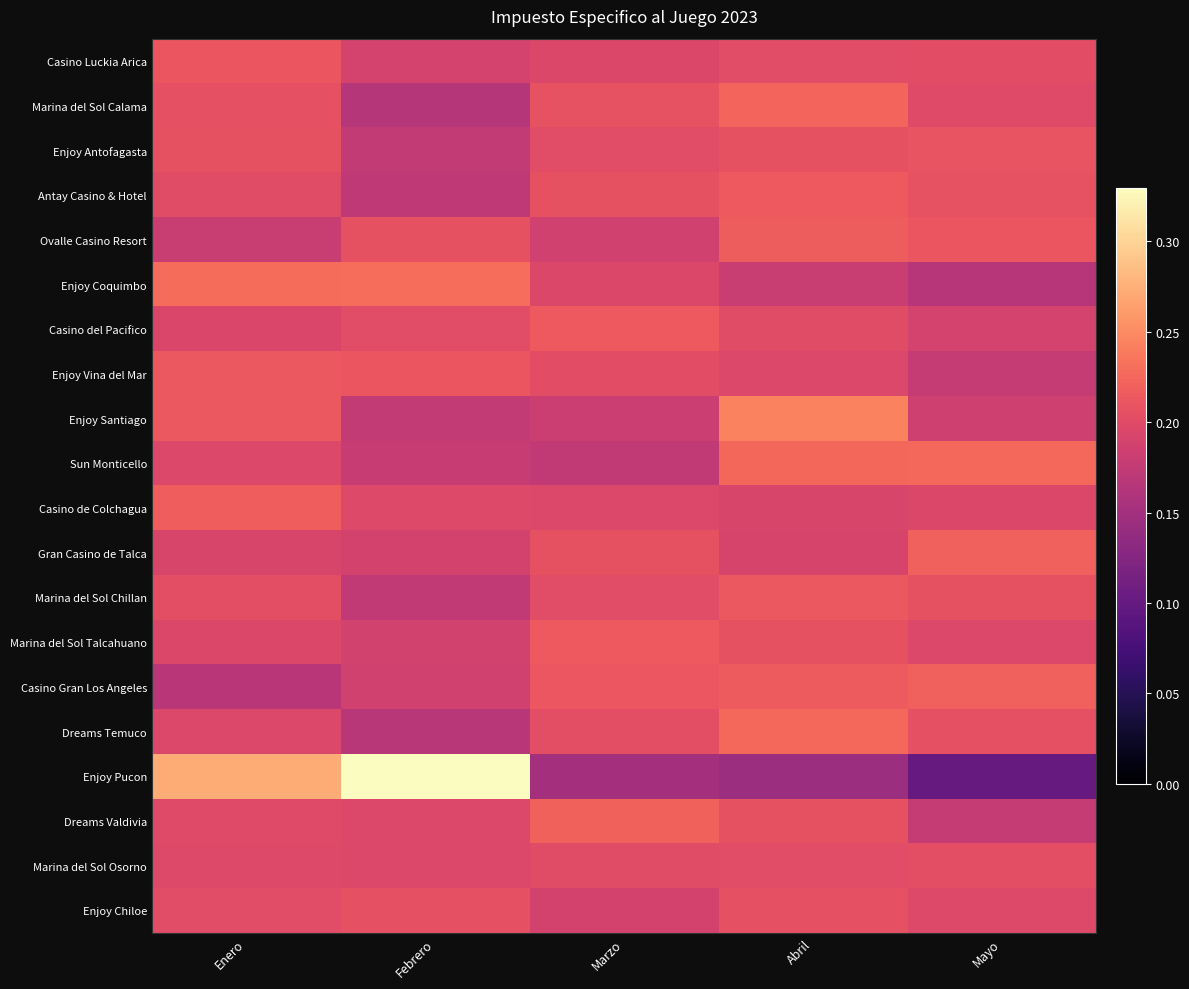

Reading left to right, list all the values displayed in this chart.

Casino Luckia Arica: Enero=0.2	Febrero=0.2	Marzo=0.2	Abril=0.2	Mayo=0.2
Marina del Sol Calama: Enero=0.2	Febrero=0.2	Marzo=0.2	Abril=0.2	Mayo=0.2
Enjoy Antofagasta: Enero=0.2	Febrero=0.2	Marzo=0.2	Abril=0.2	Mayo=0.2
Antay Casino & Hotel: Enero=0.2	Febrero=0.2	Marzo=0.2	Abril=0.2	Mayo=0.2
Ovalle Casino Resort: Enero=0.2	Febrero=0.2	Marzo=0.2	Abril=0.2	Mayo=0.2
Enjoy Coquimbo: Enero=0.2	Febrero=0.2	Marzo=0.2	Abril=0.2	Mayo=0.2
Casino del Pacifico: Enero=0.2	Febrero=0.2	Marzo=0.2	Abril=0.2	Mayo=0.2
Enjoy Vina del Mar: Enero=0.2	Febrero=0.2	Marzo=0.2	Abril=0.2	Mayo=0.2
Enjoy Santiago: Enero=0.2	Febrero=0.2	Marzo=0.2	Abril=0.2	Mayo=0.2
Sun Monticello: Enero=0.2	Febrero=0.2	Marzo=0.2	Abril=0.2	Mayo=0.2
Casino de Colchagua: Enero=0.2	Febrero=0.2	Marzo=0.2	Abril=0.2	Mayo=0.2
Gran Casino de Talca: Enero=0.2	Febrero=0.2	Marzo=0.2	Abril=0.2	Mayo=0.2
Marina del Sol Chillan: Enero=0.2	Febrero=0.2	Marzo=0.2	Abril=0.2	Mayo=0.2
Marina del Sol Talcahuano: Enero=0.2	Febrero=0.2	Marzo=0.2	Abril=0.2	Mayo=0.2
Casino Gran Los Angeles: Enero=0.2	Febrero=0.2	Marzo=0.2	Abril=0.2	Mayo=0.2
Dreams Temuco: Enero=0.2	Febrero=0.2	Marzo=0.2	Abril=0.2	Mayo=0.2
Enjoy Pucon: Enero=0.3	Febrero=0.3	Marzo=0.2	Abril=0.1	Mayo=0.1
Dreams Valdivia: Enero=0.2	Febrero=0.2	Marzo=0.2	Abril=0.2	Mayo=0.2
Marina del Sol Osorno: Enero=0.2	Febrero=0.2	Marzo=0.2	Abril=0.2	Mayo=0.2
Enjoy Chiloe: Enero=0.2	Febrero=0.2	Marzo=0.2	Abril=0.2	Mayo=0.2